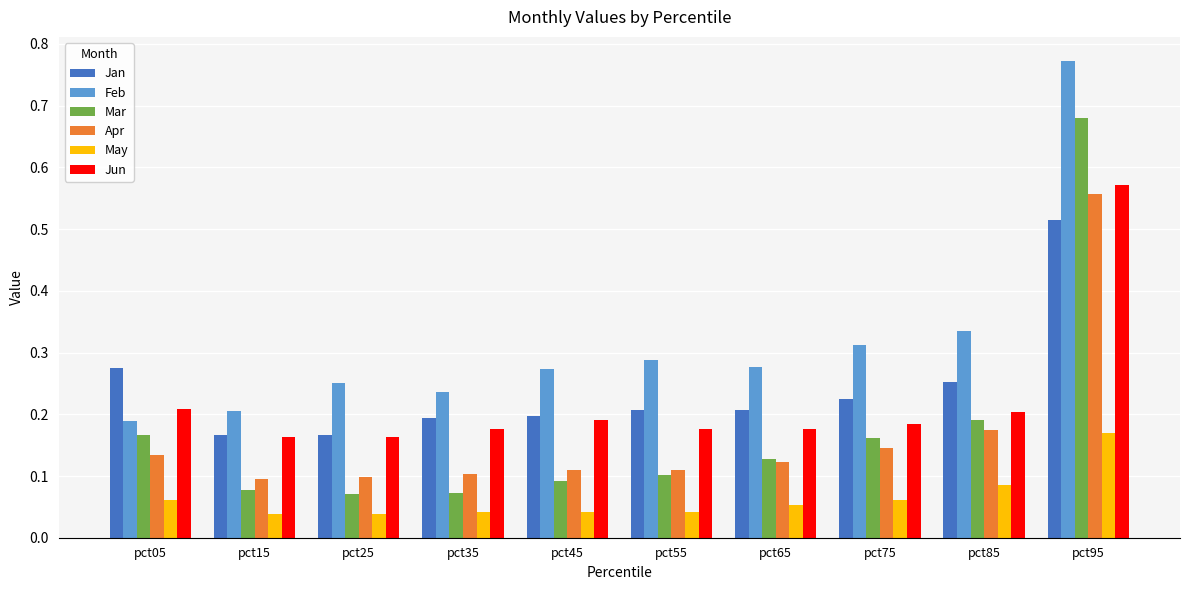

Which series has the largest range (max minus min)?

Mar